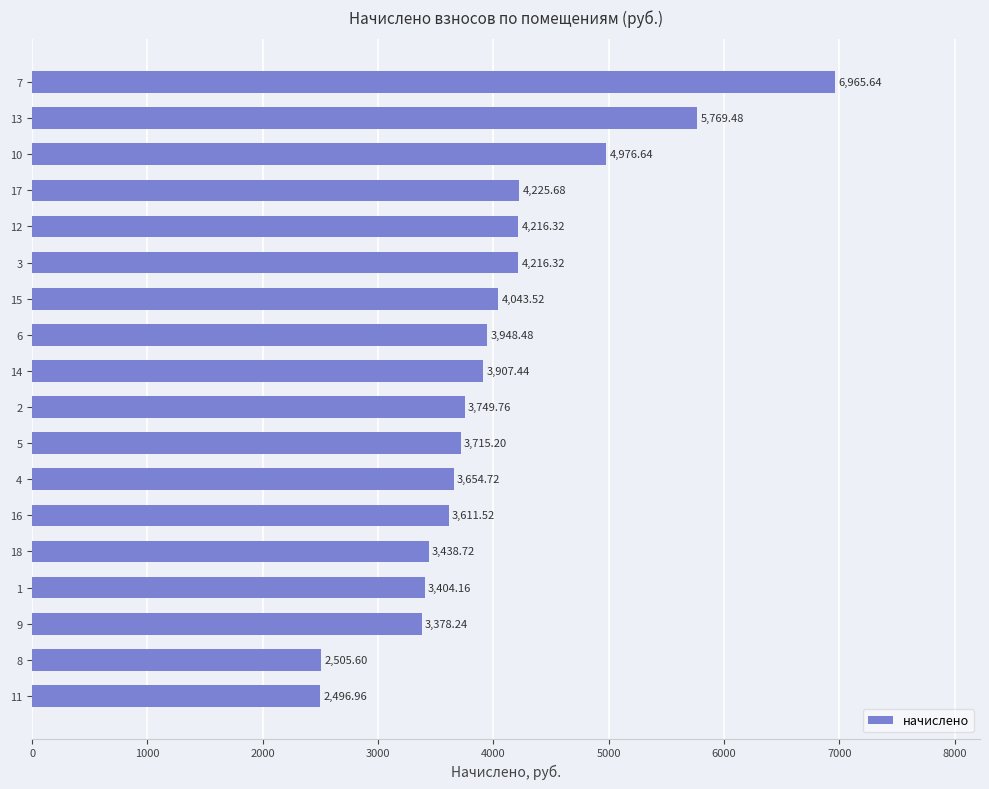

What is the average value?

4012.5